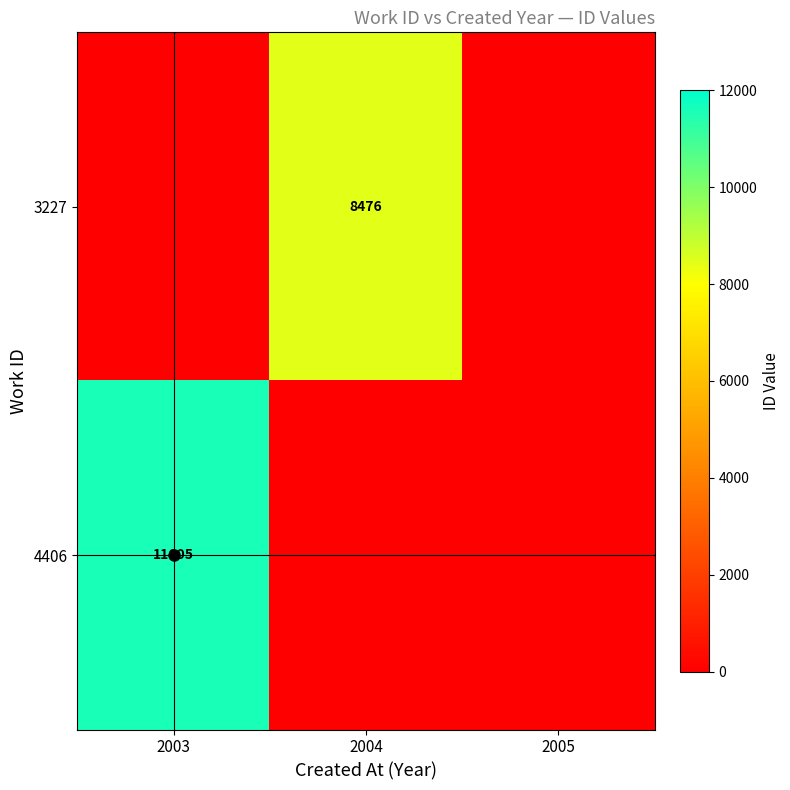

Is the value of 3227 at 2003 greater than the value of 4406 at 2003?

No